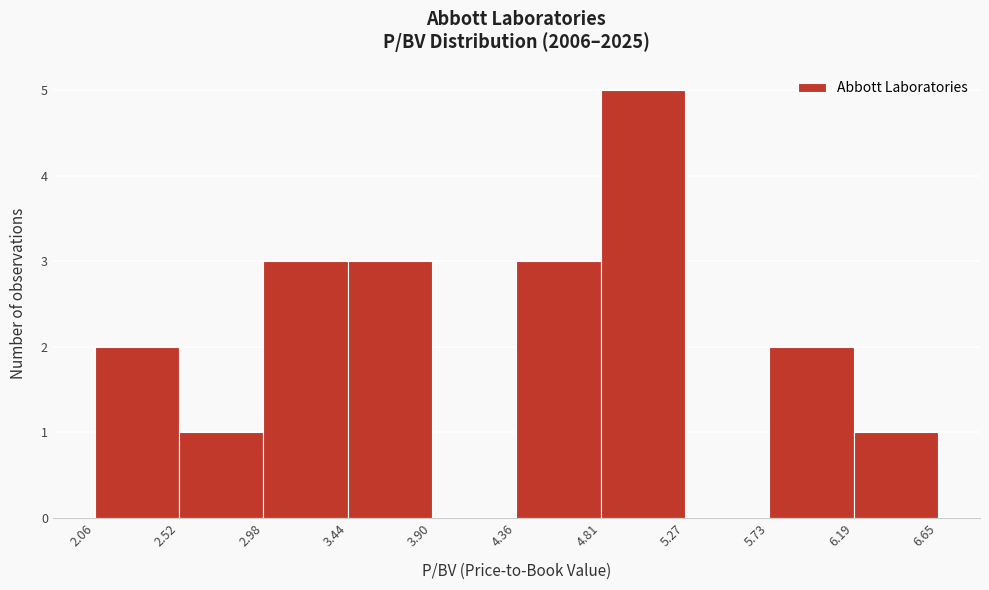

What is the height of the bar covering 4.36 to 4.81 on the x-axis? The values are not printed on the chart, so give them approximately, as read against the axis.

3